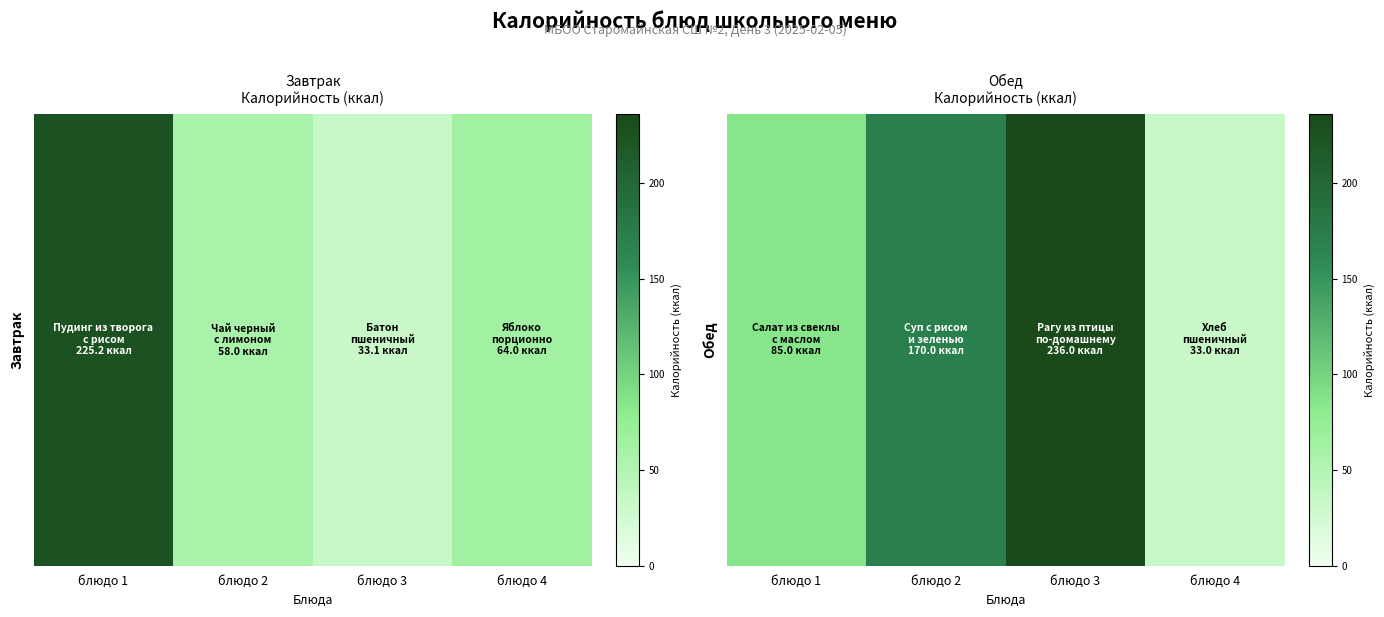

How many data points are less than 170?

2